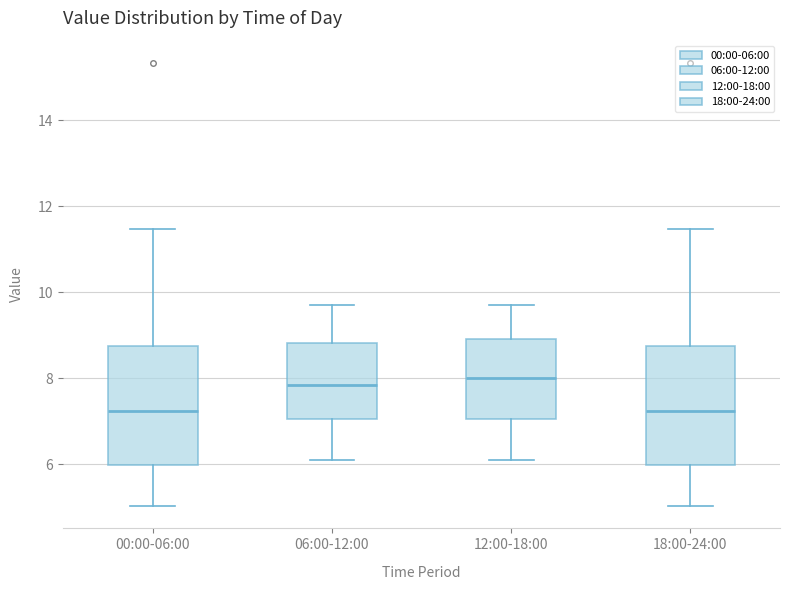

Where is the upper edge of the box for 18:00-24:00 on the y-axis? The values are not printed on the chart, so give them approximately, as read against the axis.

8.8